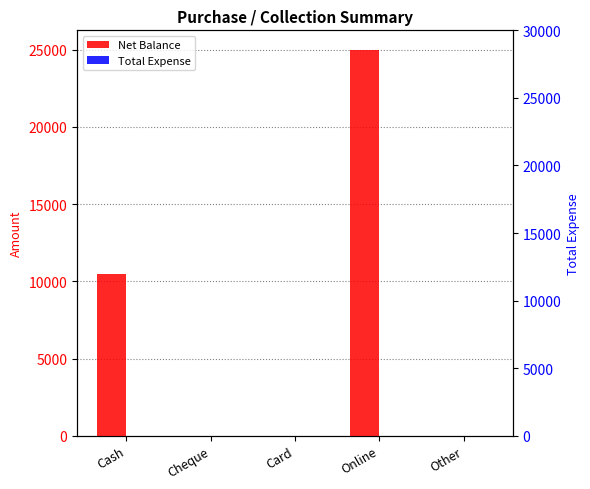

Which series has the widest spread of values?

Net Balance